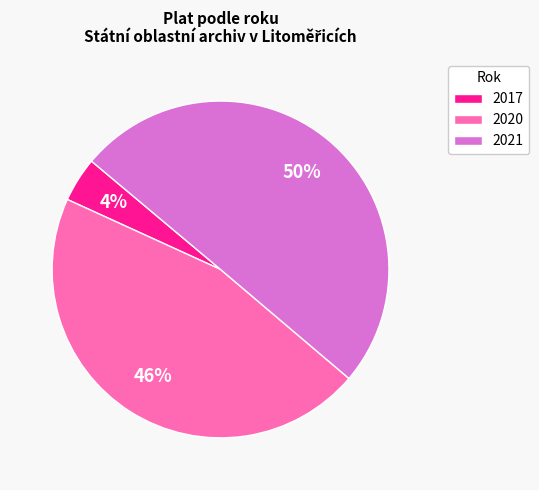

Count the number of slices in the pie.

3